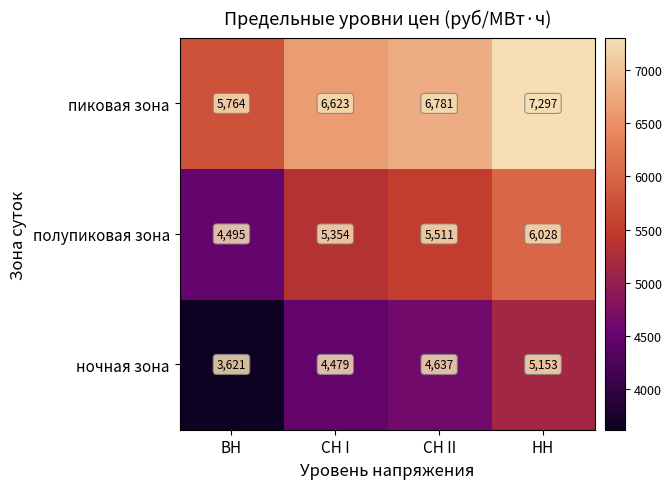

How many ночная зона values are between 4479 and 5153?

3